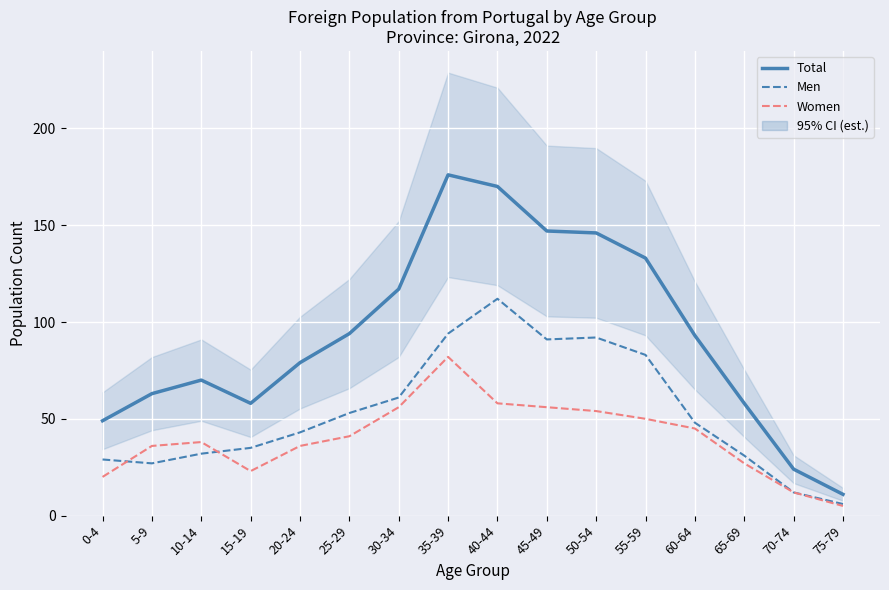

Rank the categories by Men value from lowest to highest.

75-79, 70-74, 5-9, 0-4, 65-69, 10-14, 15-19, 20-24, 60-64, 25-29, 30-34, 55-59, 45-49, 50-54, 35-39, 40-44